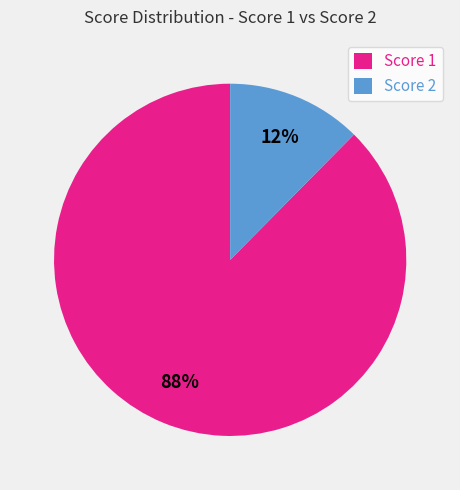

What is the largest slice in the pie chart?

Score 1